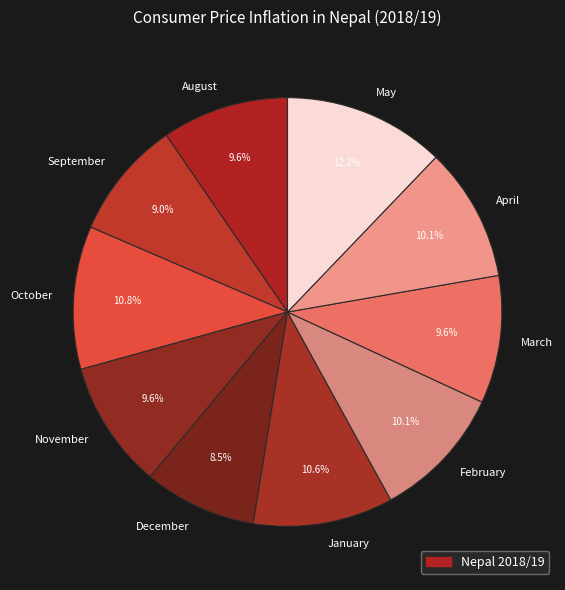

How many segments does this pie chart have?

10